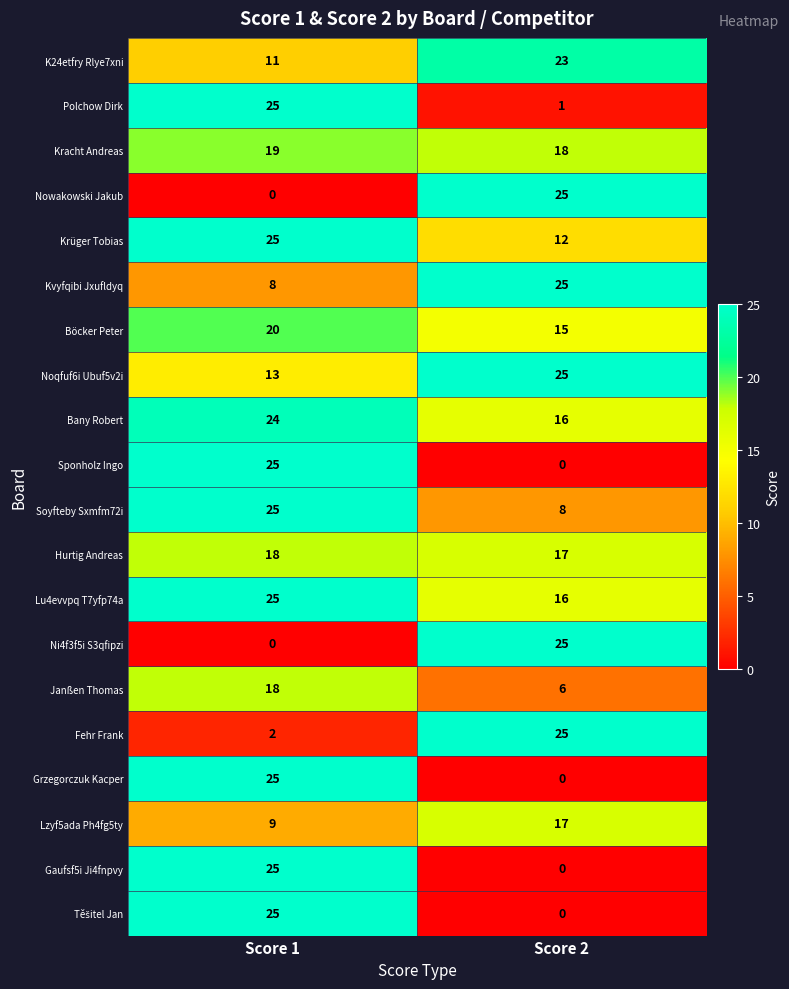

What is the difference between the Böcker Peter values at Score 1 and Score 2?

5